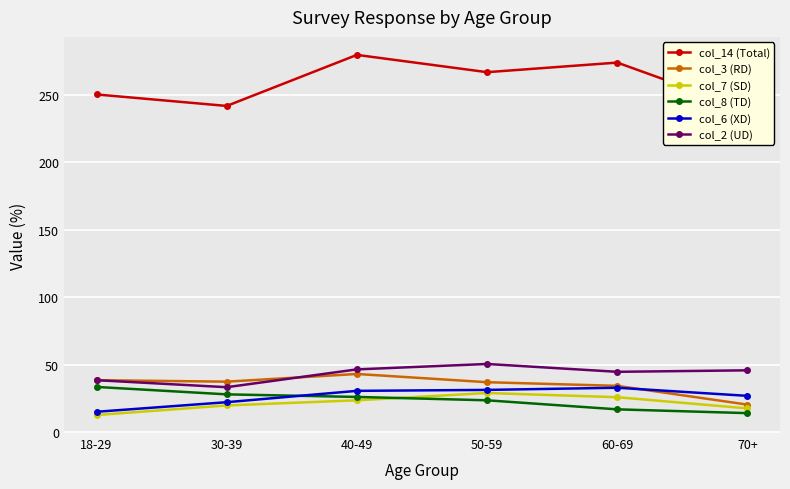

Reading left to right, extract all data points from this chart.

col_14 (Total): 18-29=250.3	30-39=241.8	40-49=279.6	50-59=266.8	60-69=273.9	70+=239.2
col_3 (RD): 18-29=38.7	30-39=37.6	40-49=43.3	50-59=37.2	60-69=34.5	70+=20.6
col_7 (SD): 18-29=12.9	30-39=20.0	40-49=23.8	50-59=29.2	60-69=26.1	70+=17.8
col_8 (TD): 18-29=33.7	30-39=28.2	40-49=26.3	50-59=23.8	60-69=17.1	70+=14.3
col_6 (XD): 18-29=15.3	30-39=22.4	40-49=30.8	50-59=31.5	60-69=33.1	70+=27.1
col_2 (UD): 18-29=38.7	30-39=33.5	40-49=46.7	50-59=50.7	60-69=44.9	70+=46.0